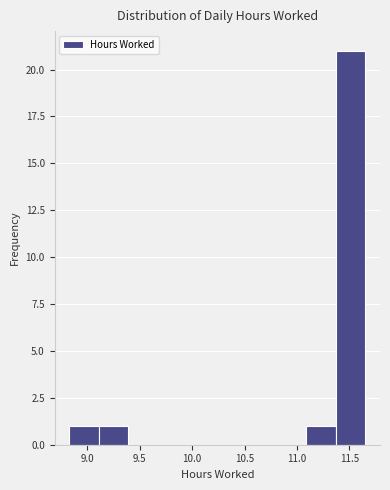

Which range on the x-axis has the tallest bar?

11.35 to 11.65